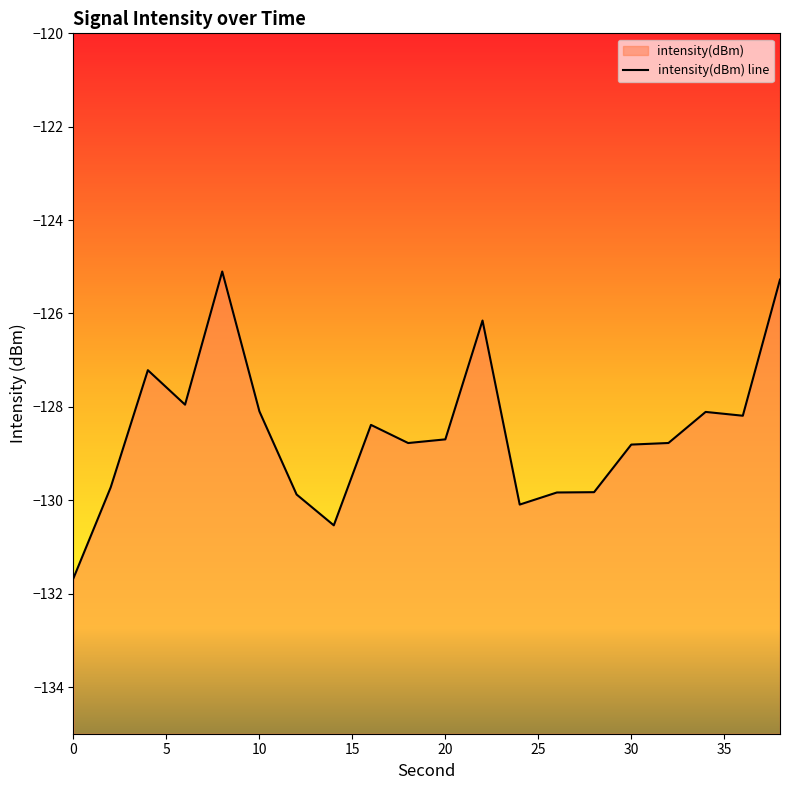

How many data points does each series have?

20